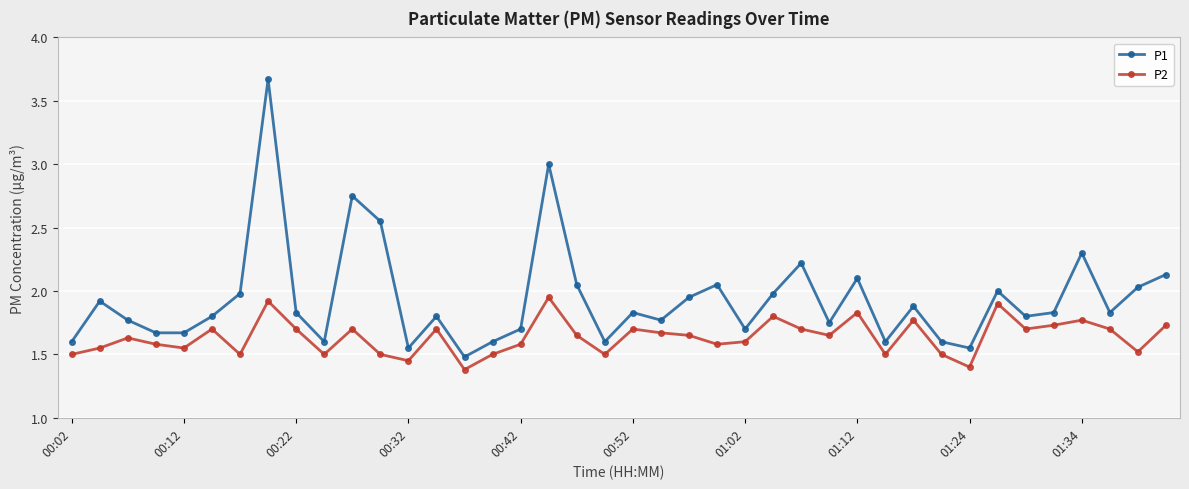

Which series has the largest range (max minus min)?

P1